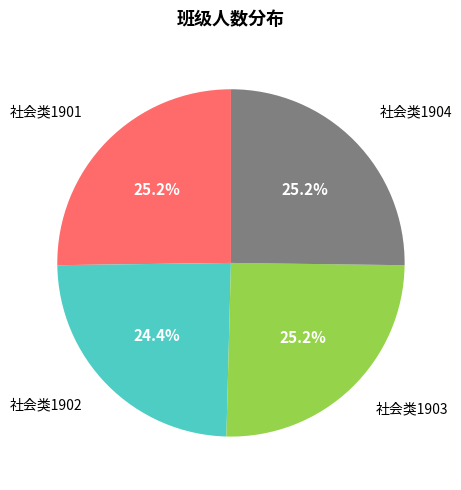

Does any single category account for the majority?

No